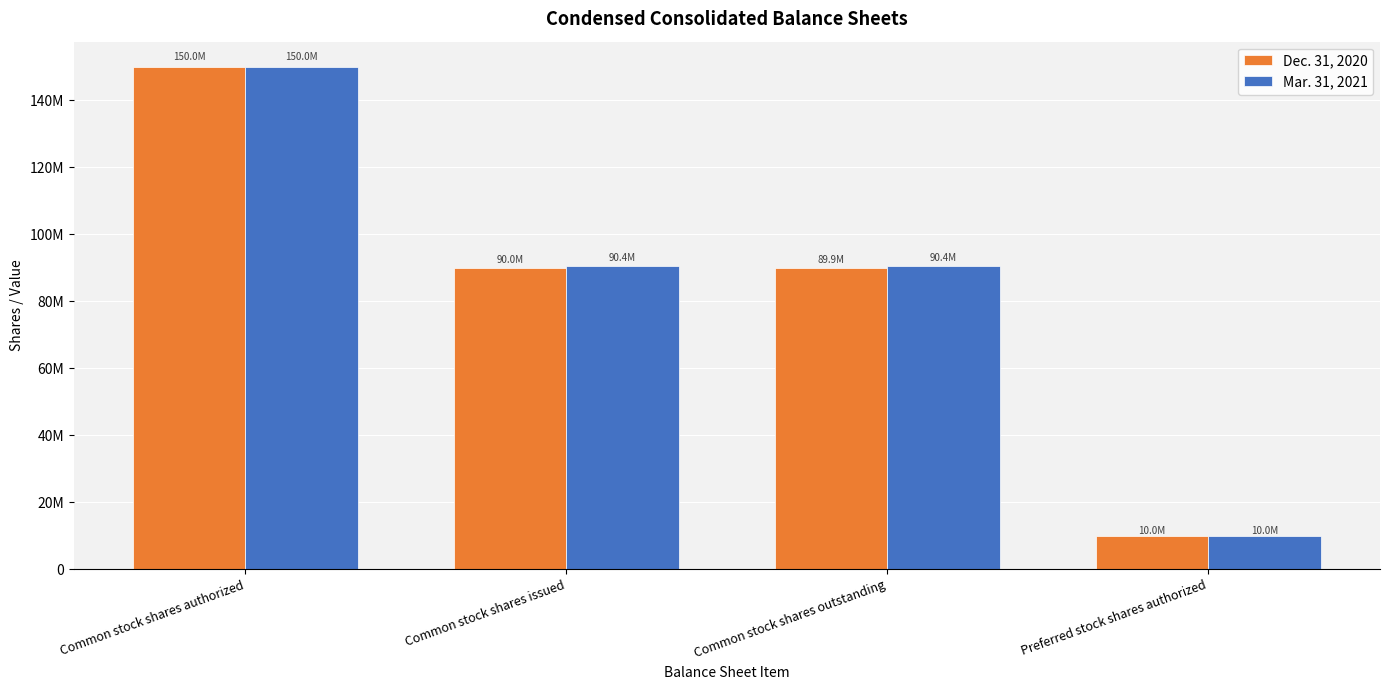

The Dec. 31, 2020 series shows 29580575 at Common stock shares issued. True or false?

False